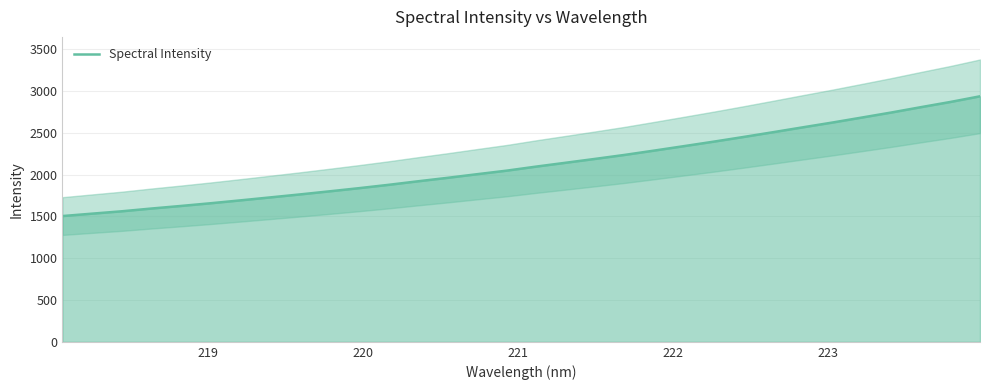

Reading left to right, transcribe all the data shown in this chart.

1505.2	1533.9	1562.2	1595.2	1626.1	1658.4	1692.7	1728.0	1763.5	1800.6	1838.5	1878.5	1921.2	1962.6	2006.1	2048.7	2097.3	2143.4	2190.0	2237.7	2289.7	2342.6	2396.0	2451.5	2508.6	2566.7	2623.9	2683.9	2744.5	2808.4	2870.8	2938.3